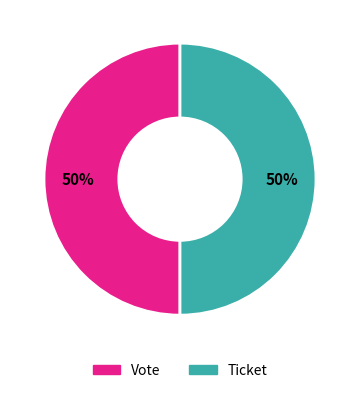

To the nearest percent, what percentage of the pie is Vote?

50%